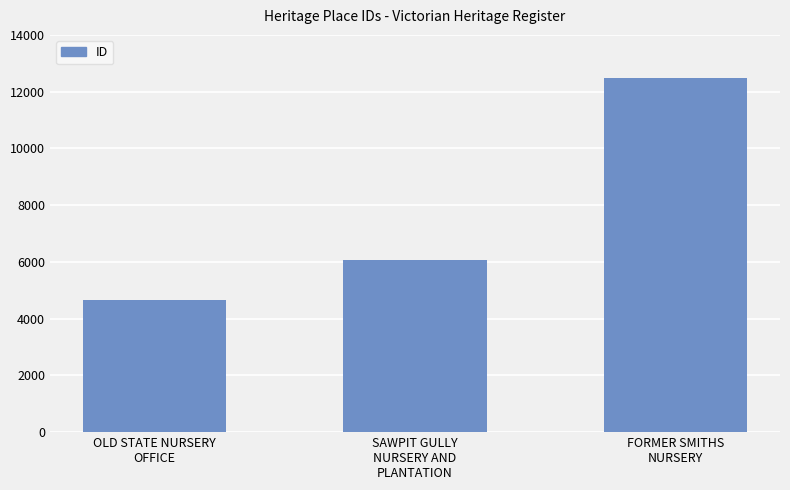

How many data points does each series have?

3